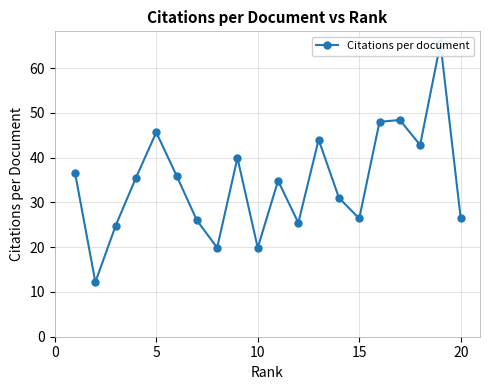

How many series are shown in this chart?

1